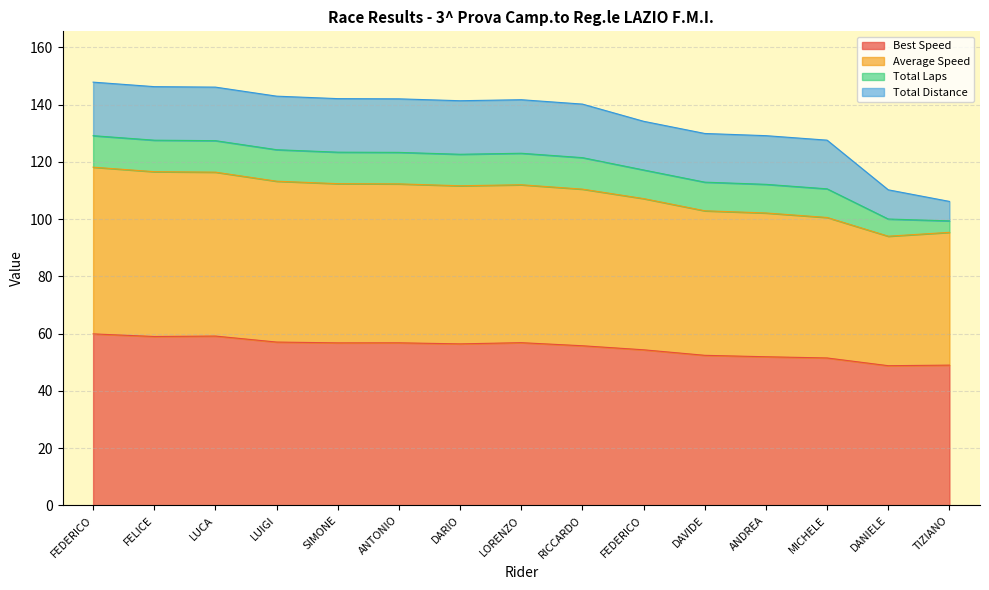

Between FELICE and DANIELE, which is larger?

FELICE